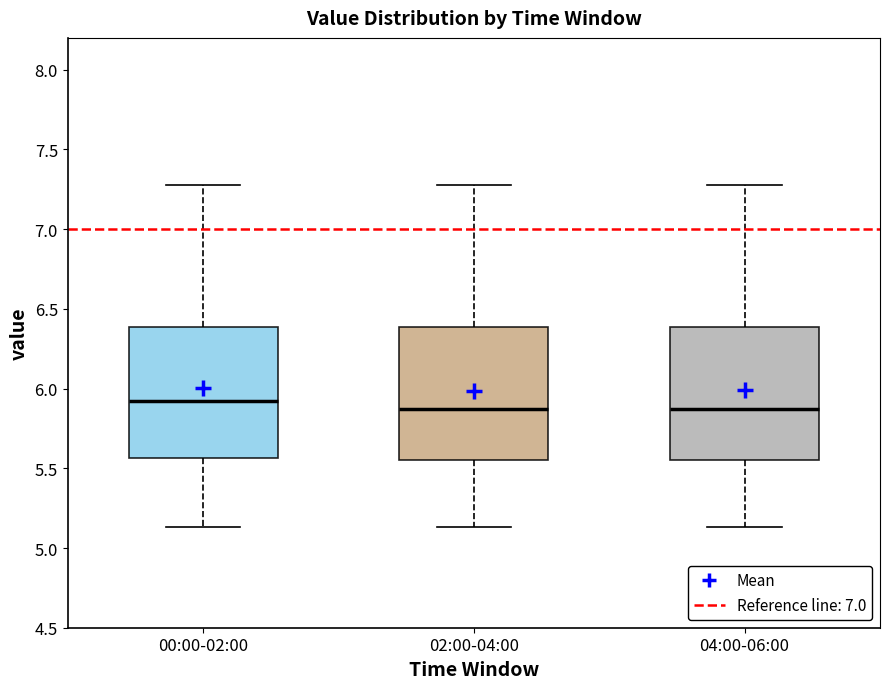

Reading left to right, transcribe this box plot: for each box, give where its median line is, the range the box spans, and where its two whiskers end, as read against the y-axis. The values are not printed on the chart, so give them approximately, as read against the axis.

00:00-02:00: median 5.95, box 5.55 to 6.40, whiskers 5.15 to 7.30
02:00-04:00: median 5.90, box 5.55 to 6.40, whiskers 5.15 to 7.30
04:00-06:00: median 5.90, box 5.55 to 6.40, whiskers 5.15 to 7.30